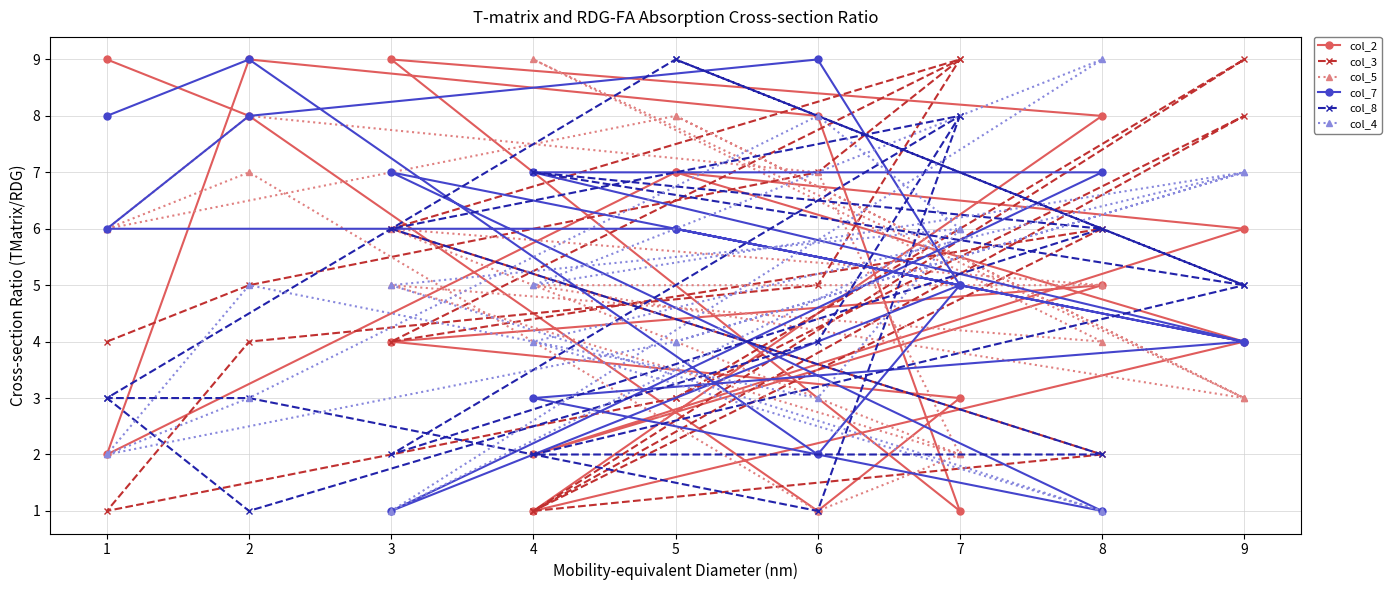

Reading right to left, extract all data points from this chart.

col_2: 9	8	1	3	4	5	2	6	7	2	9	8	1	9	8	1	4	7
col_3: 4	5	7	9	6	2	1	8	3	1	4	5	9	4	6	1	9	3
col_5: 6	7	1	2	5	4	9	3	8	6	8	7	2	6	5	5	3	8
col_7: 8	9	2	5	7	1	3	4	6	6	8	9	5	1	7	7	4	6
col_8: 3	1	4	8	2	6	7	5	9	3	3	1	8	6	2	2	5	9
col_4: 2	3	8	6	1	9	5	7	4	2	5	3	6	5	1	4	7	4